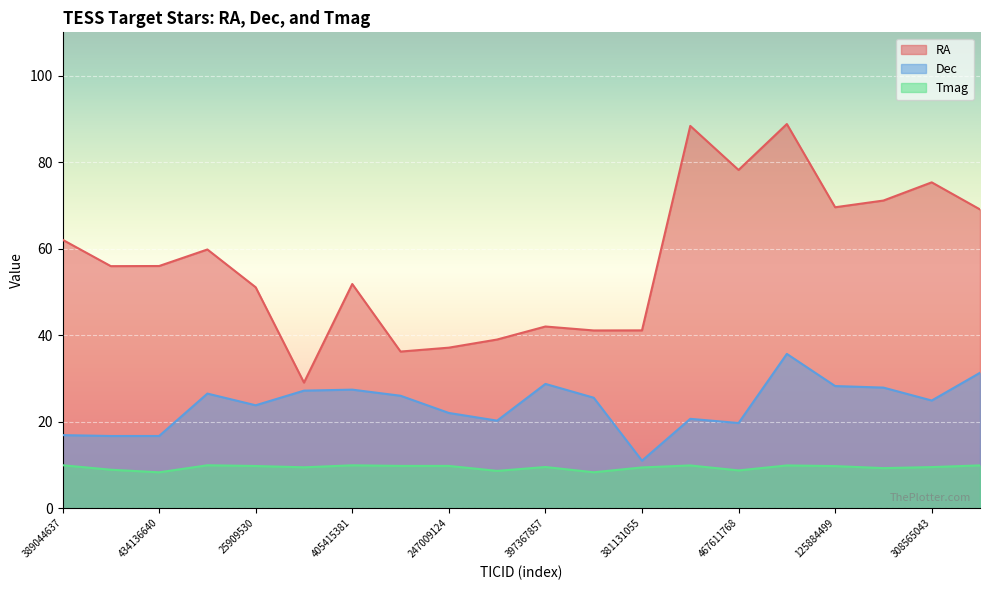

Which series has the largest range (max minus min)?

RA